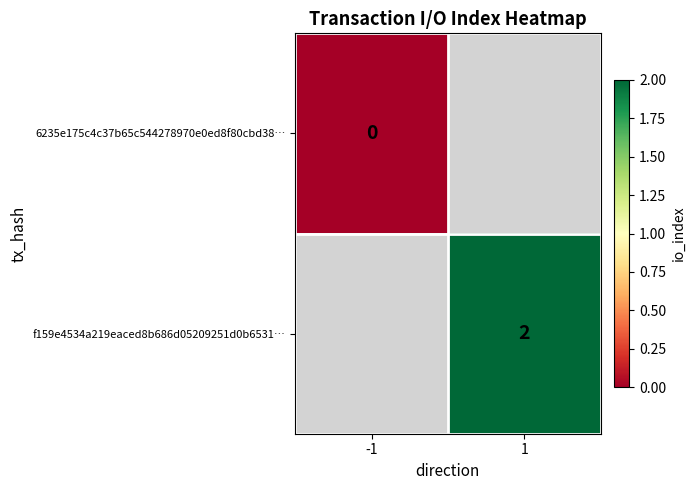

Count the number of categories in the chart.

2